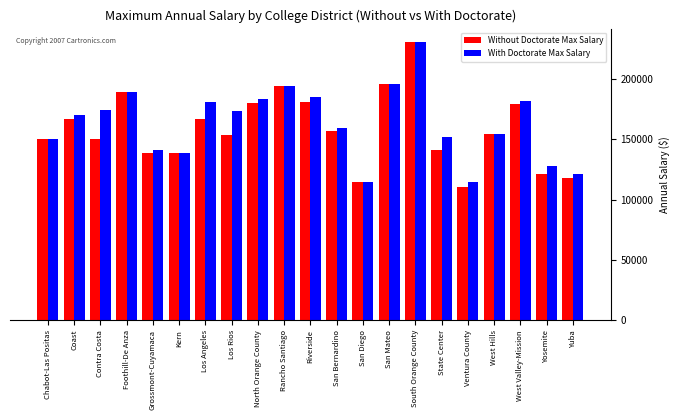

How many data points in Without Doctorate Max Salary are less than 154066?

10